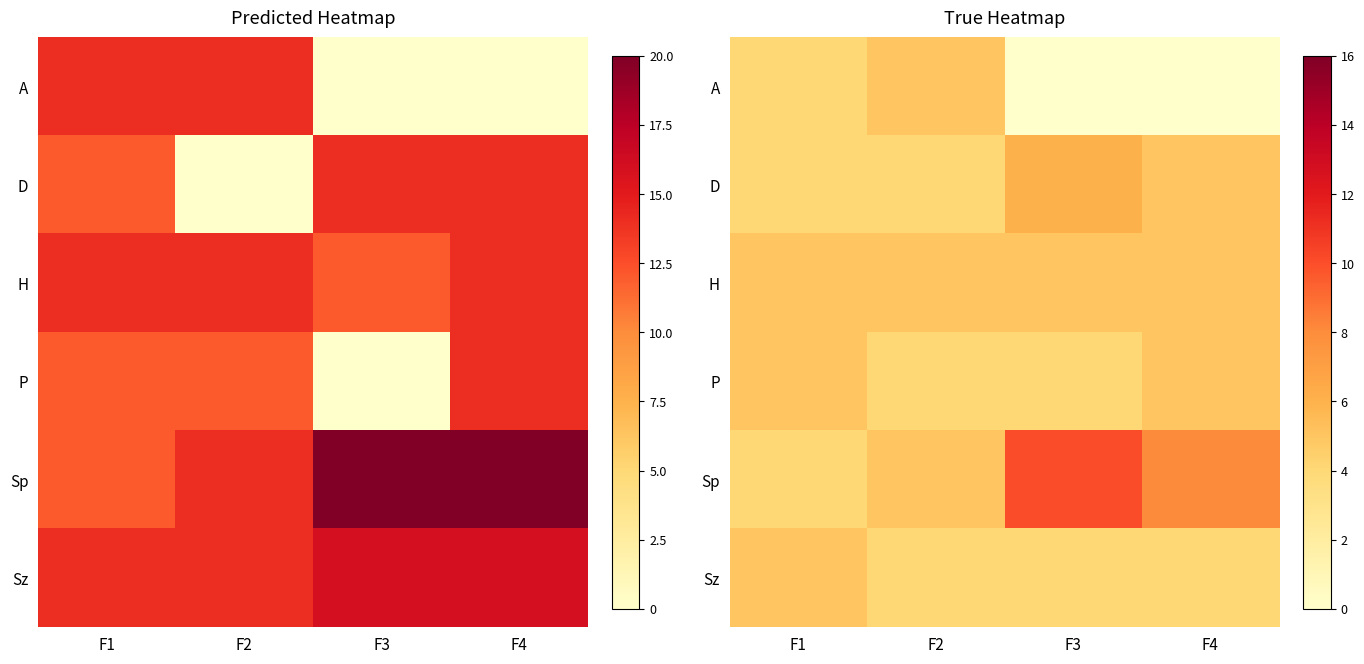

At how many categories does at least one series exceed 9?

1